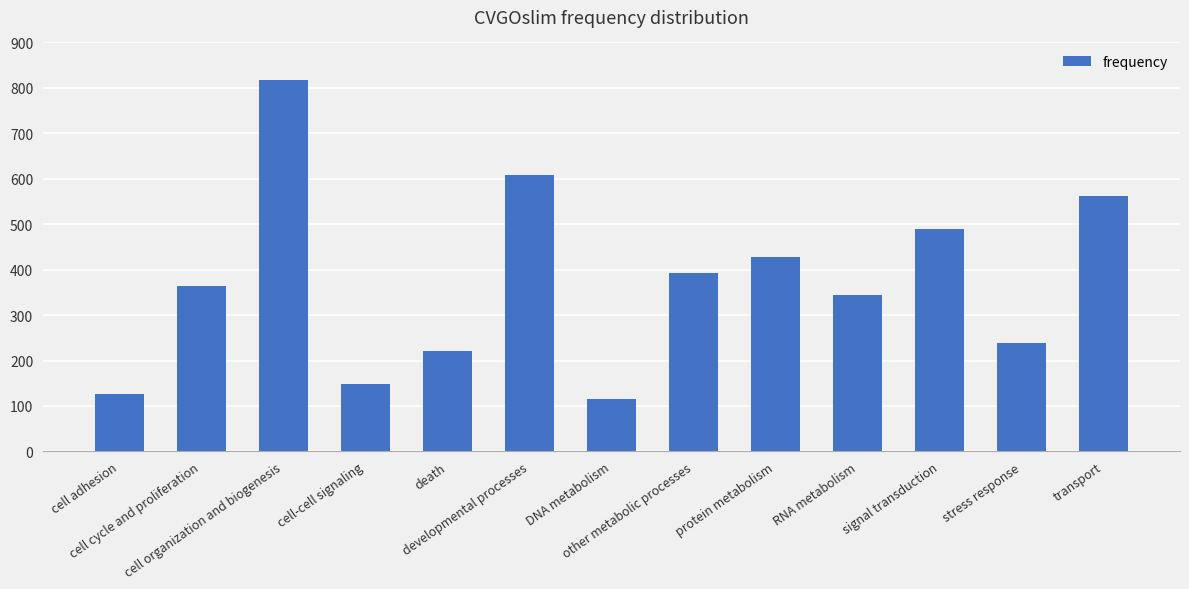

Rank the categories by value from lowest to highest.

DNA metabolism, cell adhesion, cell-cell signaling, death, stress response, RNA metabolism, cell cycle and proliferation, other metabolic processes, protein metabolism, signal transduction, transport, developmental processes, cell organization and biogenesis